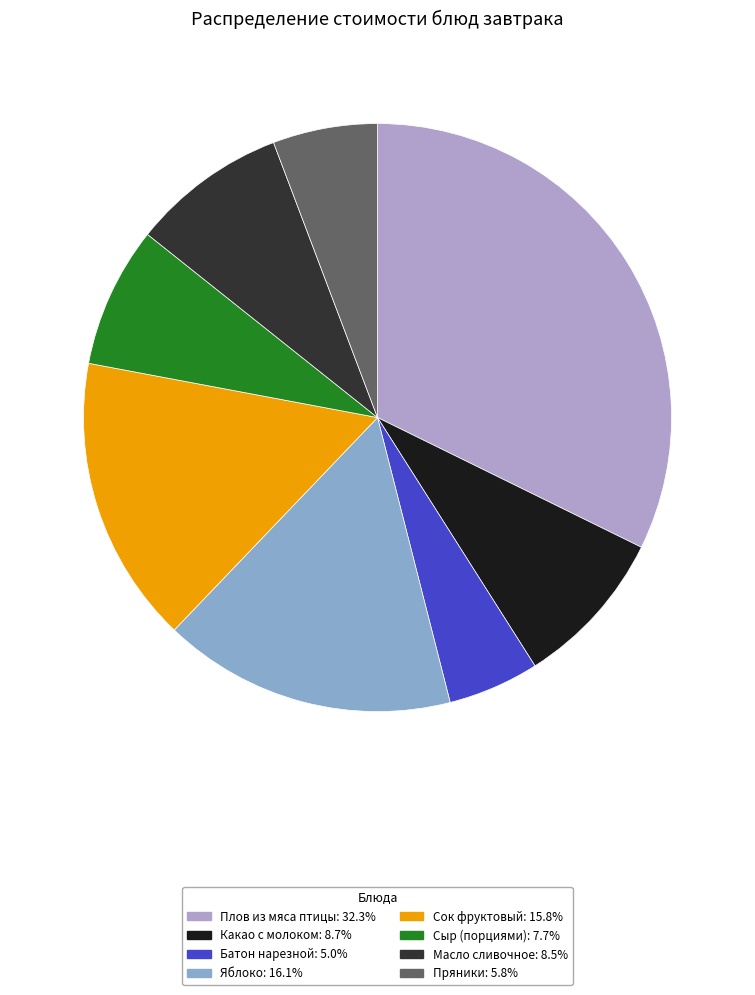

Which has a higher value, Сыр (порциями) or Плов из мяса птицы?

Плов из мяса птицы